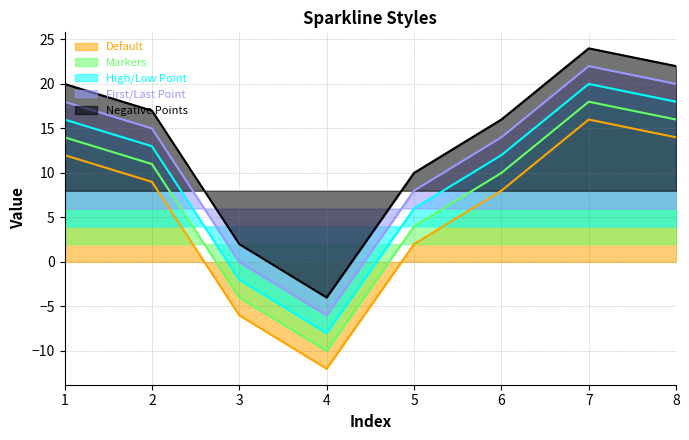

Which category has the lowest value across all series?

4